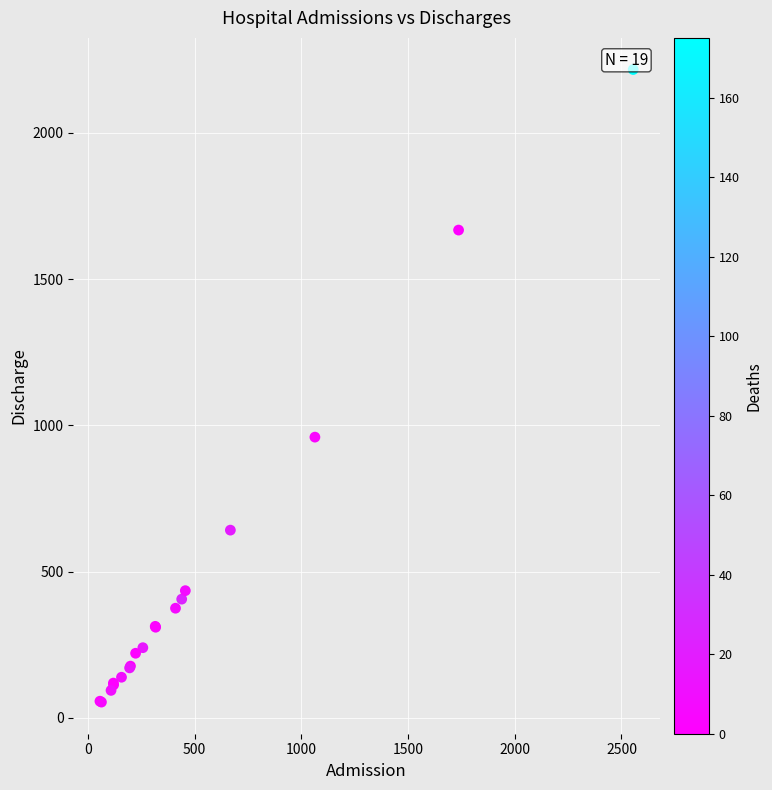

What Y value in the scatter plot is closest to 1135?

960